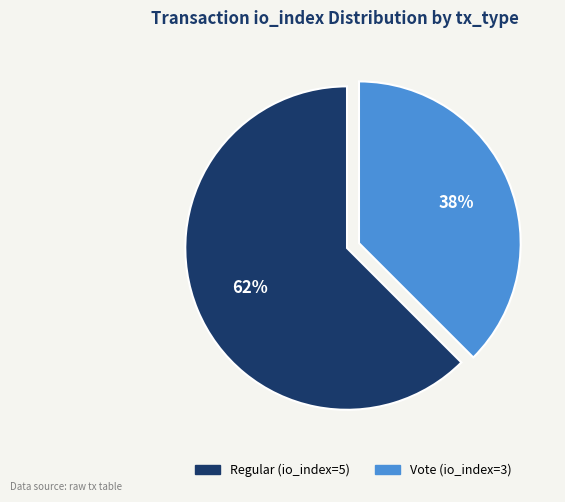

How many segments does this pie chart have?

2